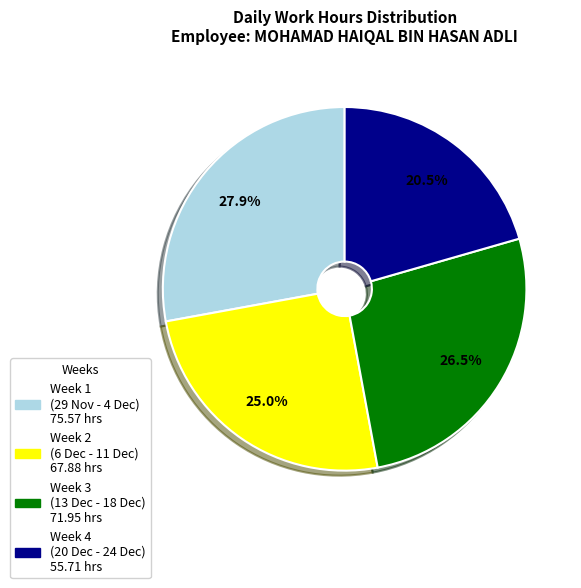

Is there any slice that represents more than half of the pie?

No